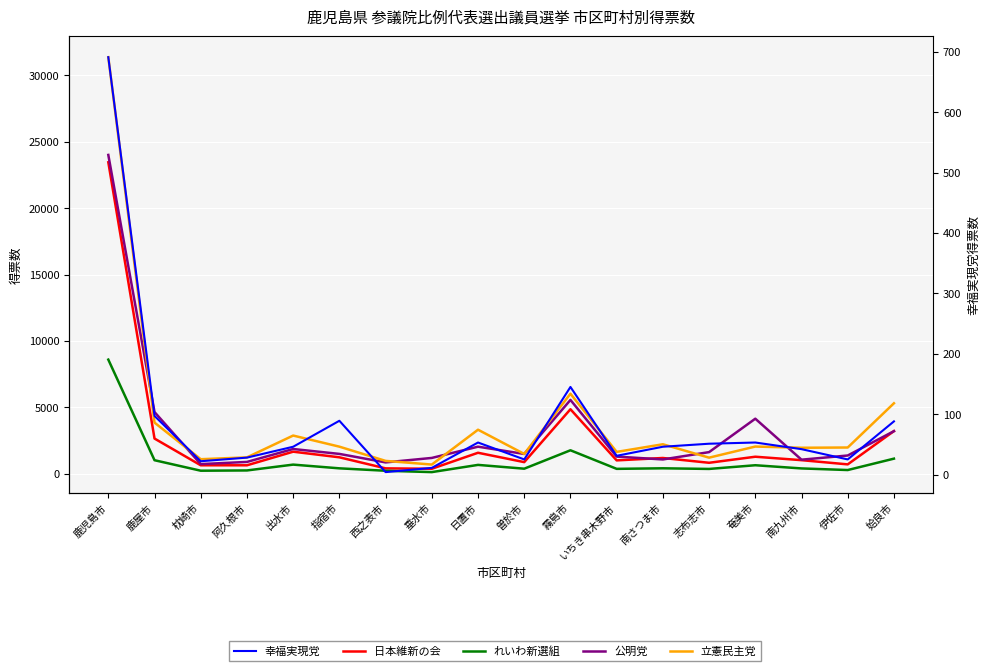

Reading right to left, list all the values displayed in this chart.

日本維新の会: 3216	710	1027	1286	830	1191	1011	4862	879	1584	380	410	1242	1665	641	642	2654	23454
れいわ新選組: 1141	284	405	645	367	415	373	1771	385	671	128	230	412	692	253	233	1023	8597
公明党: 3211	1378	1063	4149	1633	1081	1295	5562	1495	2042	1195	859	1498	1867	894	731	4649	24008
立憲民主党: 5311	1980	1961	2052	1216	2224	1649	6030	1495	3320	696	973	2044	2880	1237	1099	3854	31366
幸福実現党: 88	25	42	53	51	46	31	145	25	53	11	4	89	46	28	22	97	691